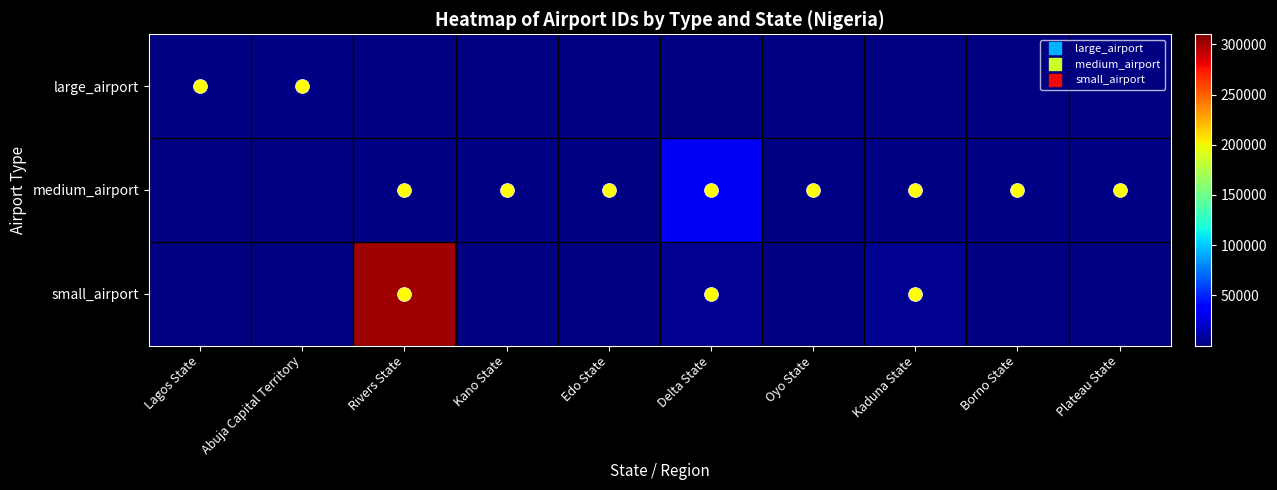

At which category is the sum across all series the highest?

Rivers State